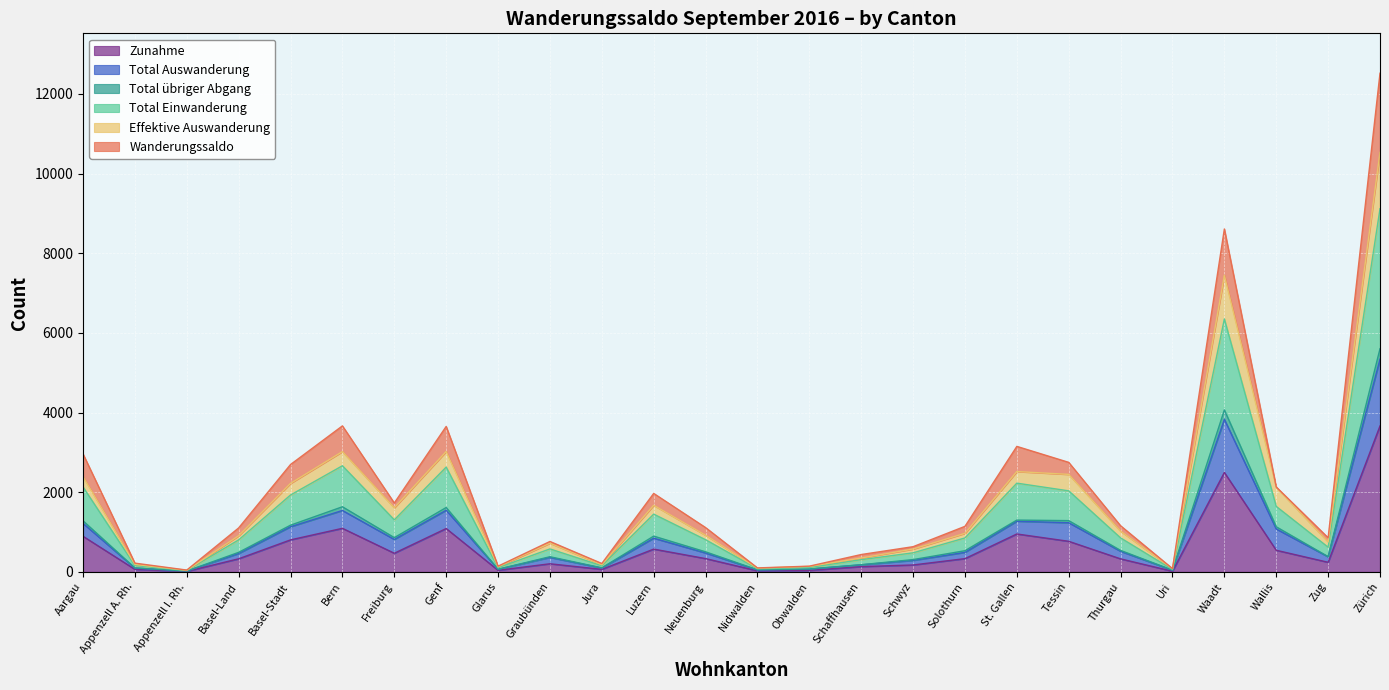

What is the maximum value for Zunahme?

3664